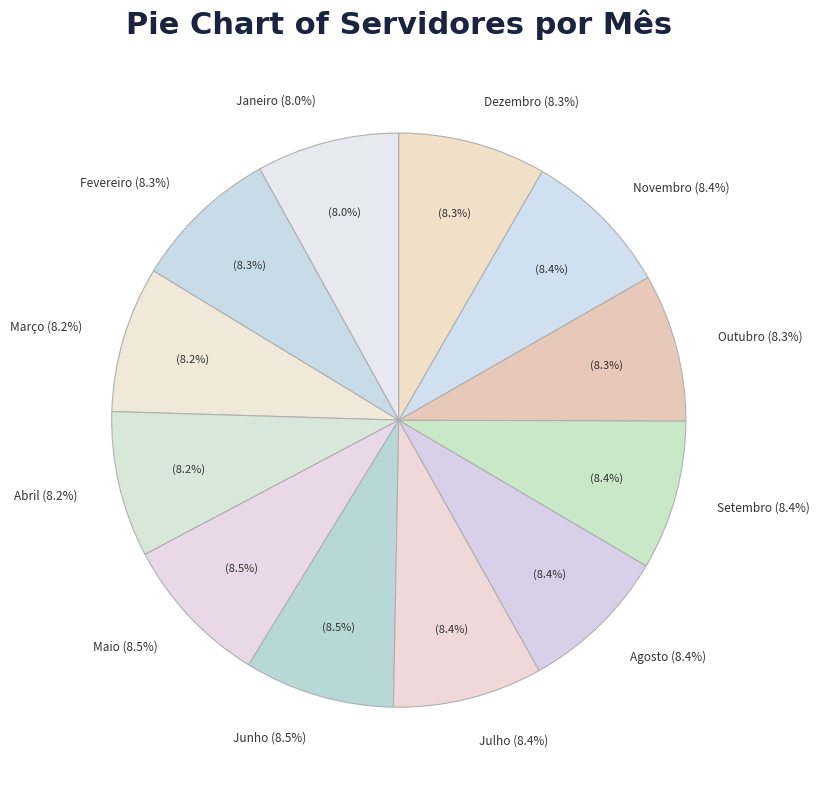

What percentage is the Novembro slice, to the nearest percent?

8%